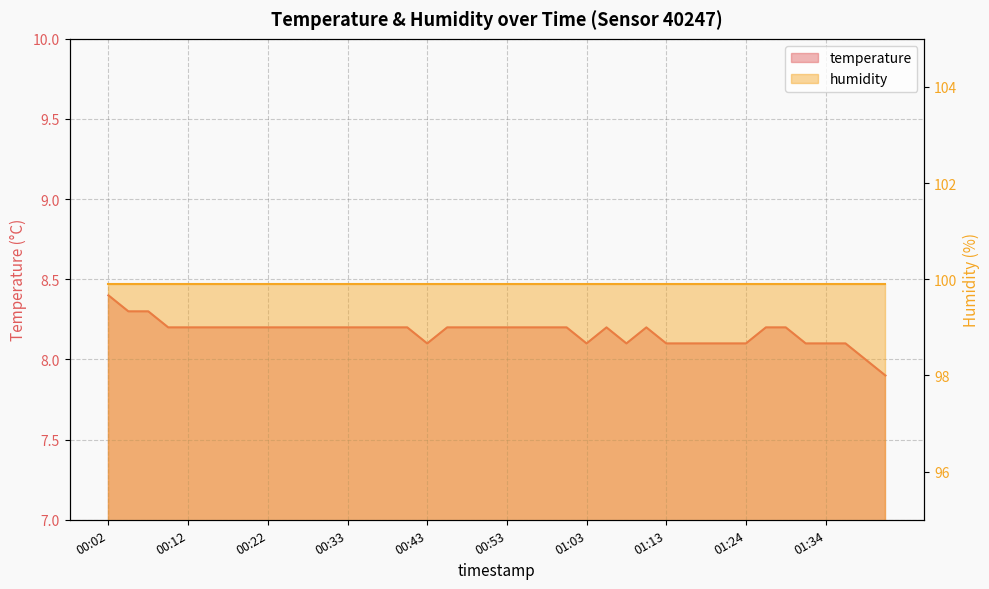

What is the maximum value shown in the chart?

8.4